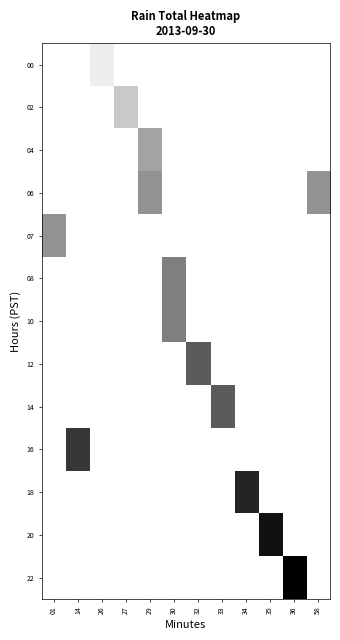

Rank the series by their maximum value, from lowest to highest.

00, 02, 04, 06, 07, 08, 10, 12, 14, 16, 18, 20, 22